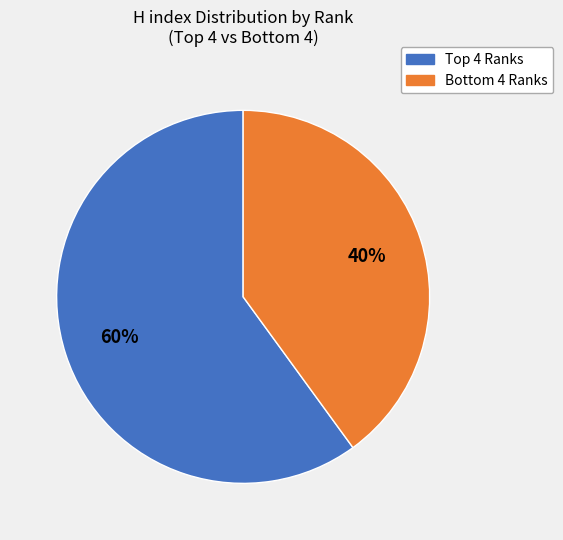

Does any single category account for the majority?

Yes